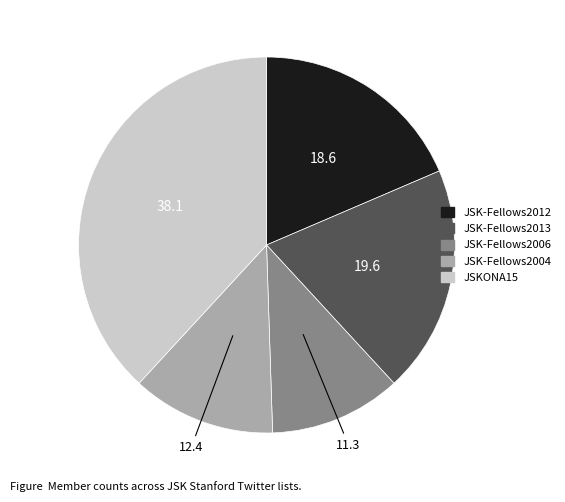

Is it true that JSKONA15 is 38% of the pie?

True